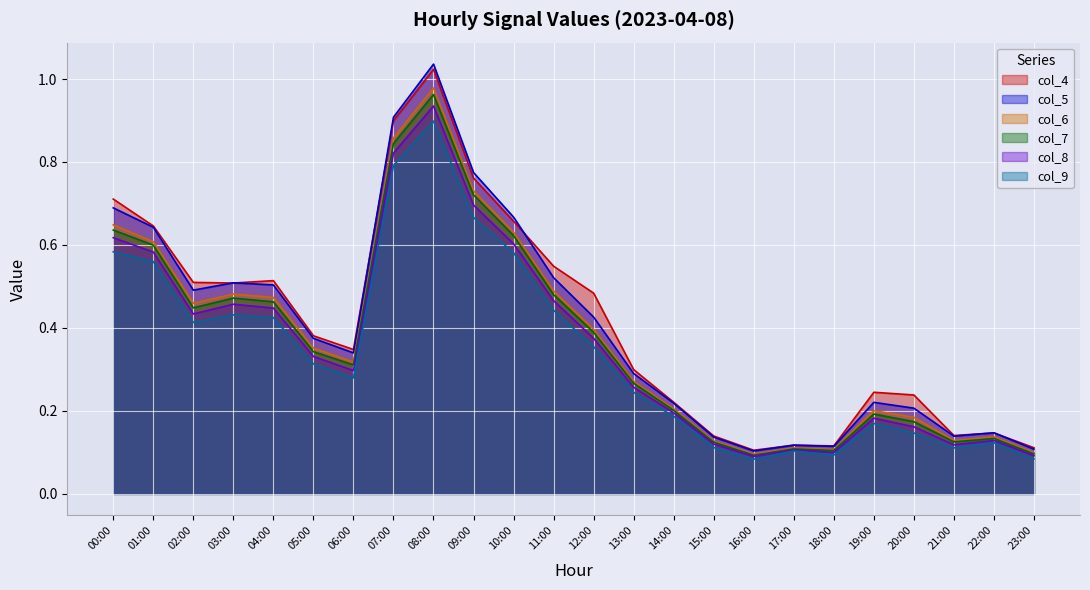

How many interior local valleys does the col_8 series have?

5